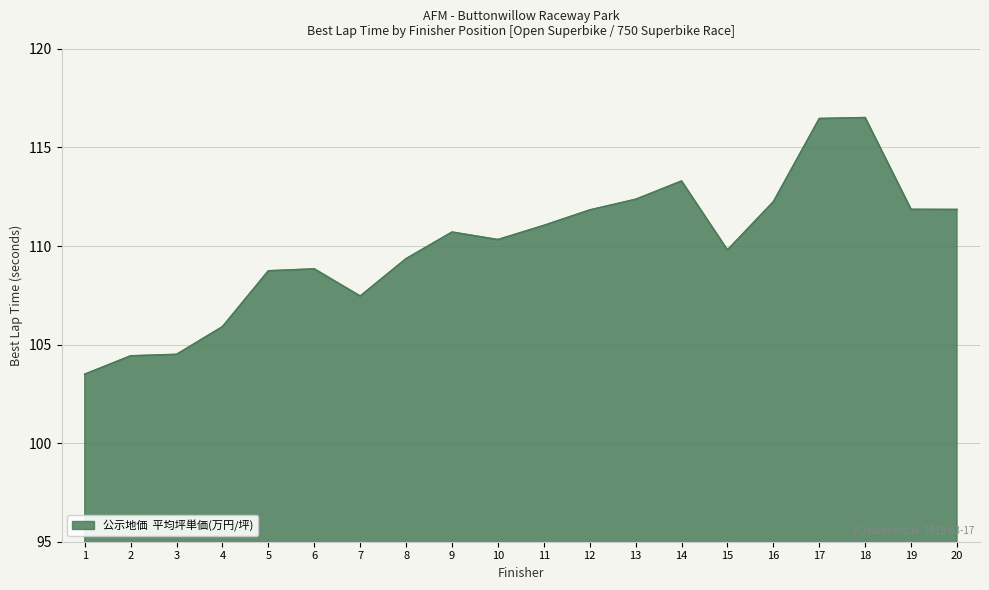

What is the maximum value shown in the chart?

116.5